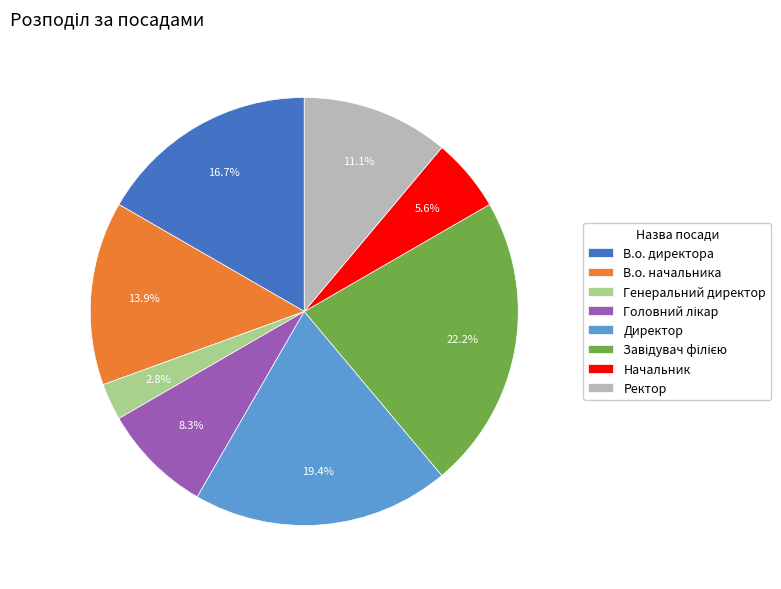

What percentage do Генеральний директор and Директор together represent?

22.2%